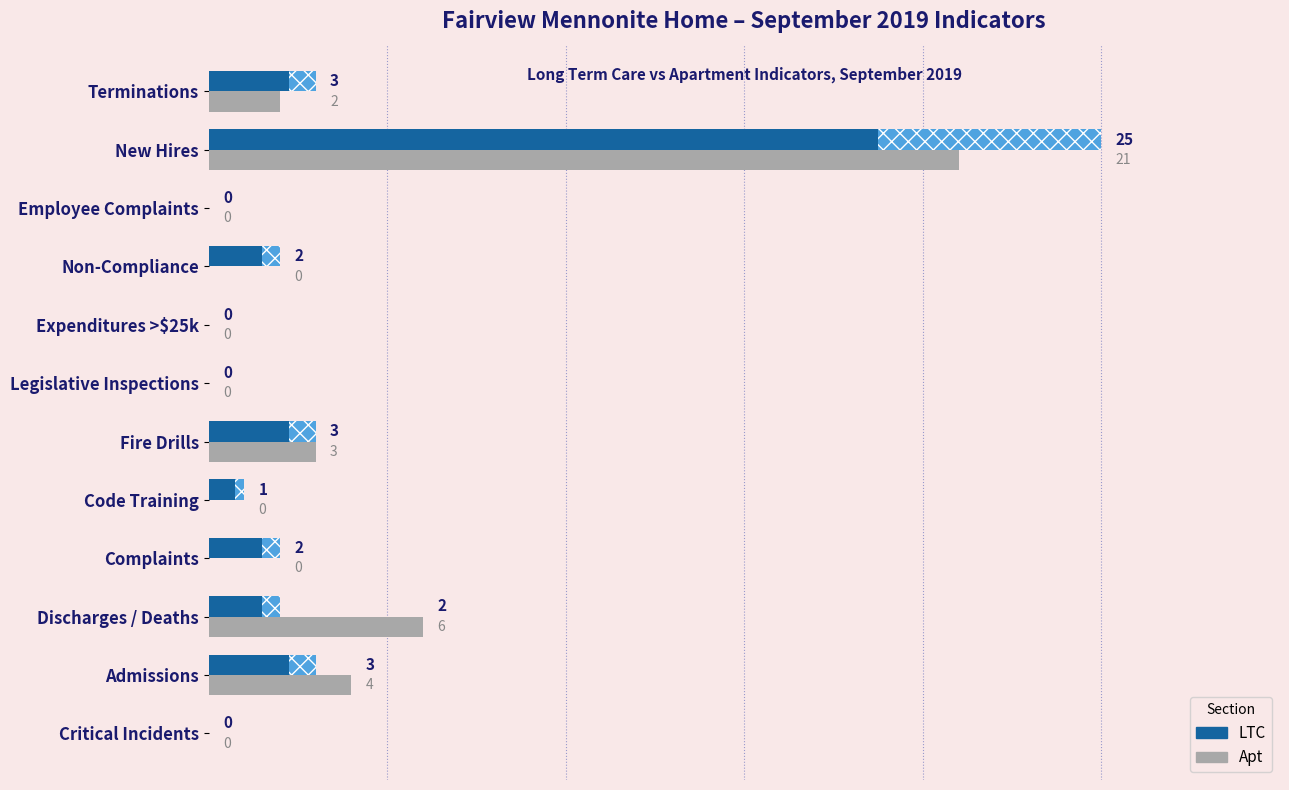

What are all the series names shown in the legend?

LTC, Apt